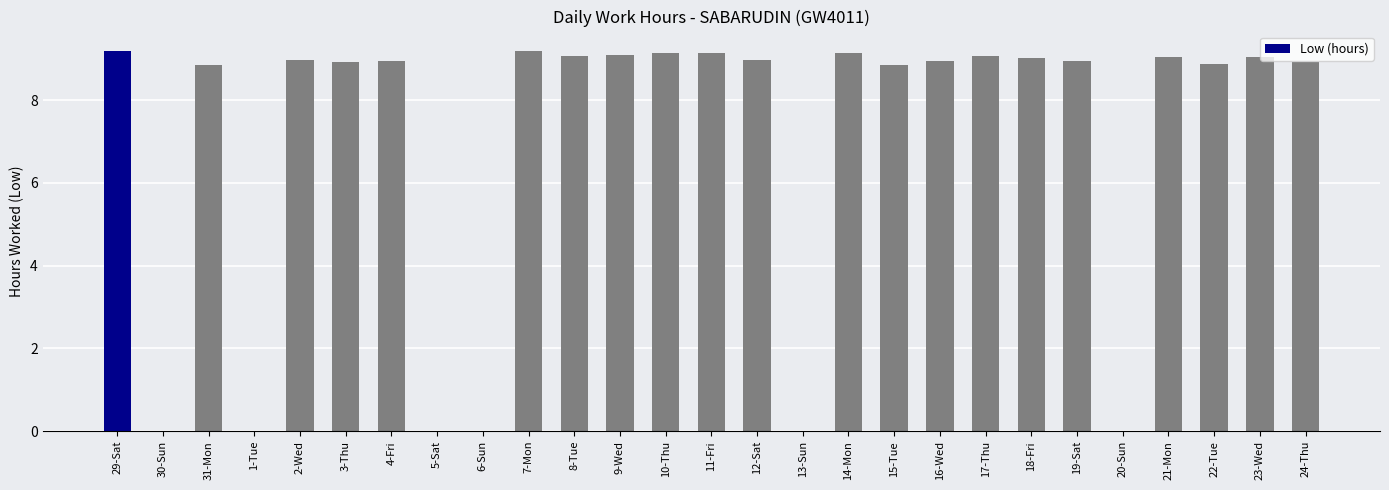

What is the average value?

7.0